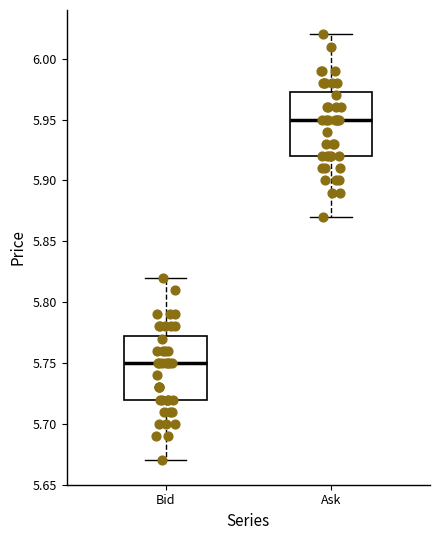

Where does the median line of the box for Ask sit on the y-axis? The values are not printed on the chart, so give them approximately, as read against the axis.

5.950